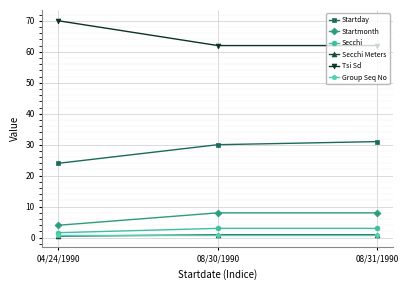

What is the average value of the Startmonth series?

6.7